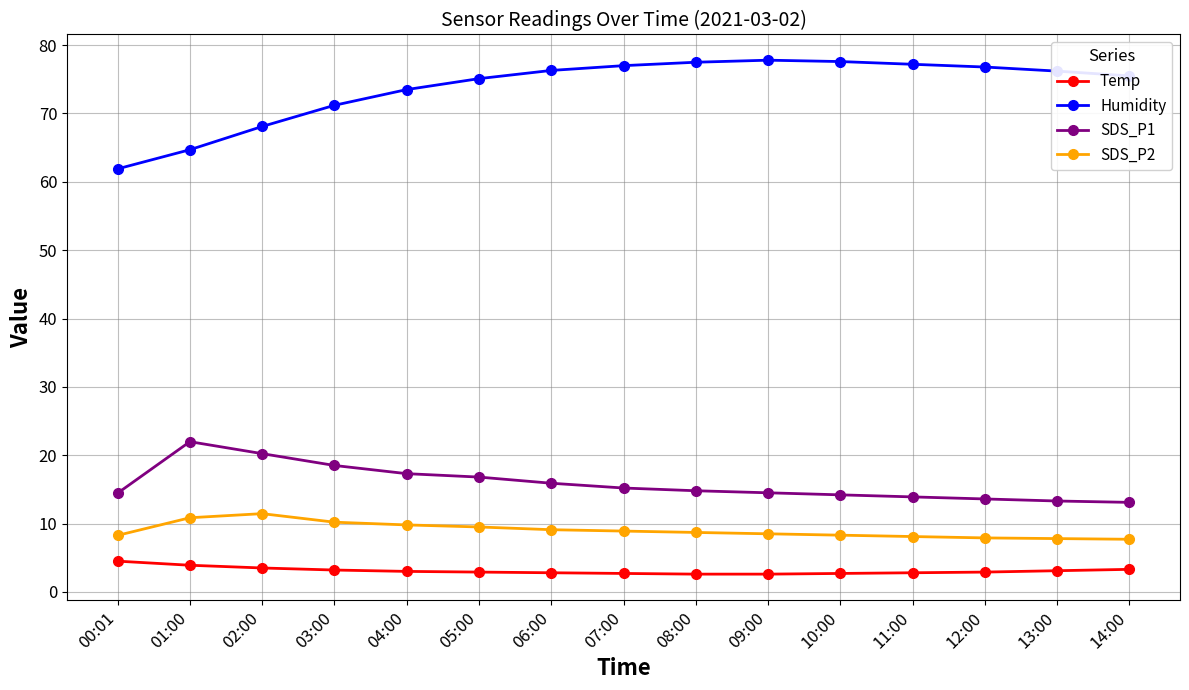

The value of Humidity at 05:00 is 18.4. True or false?

False